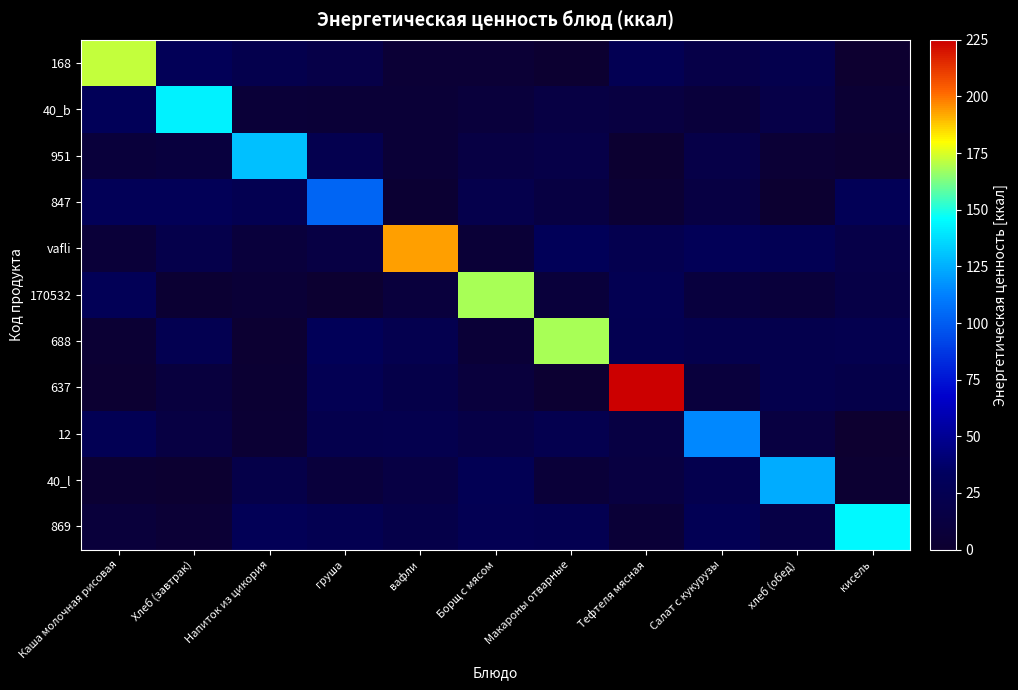

How many categories are shown in the chart?

11